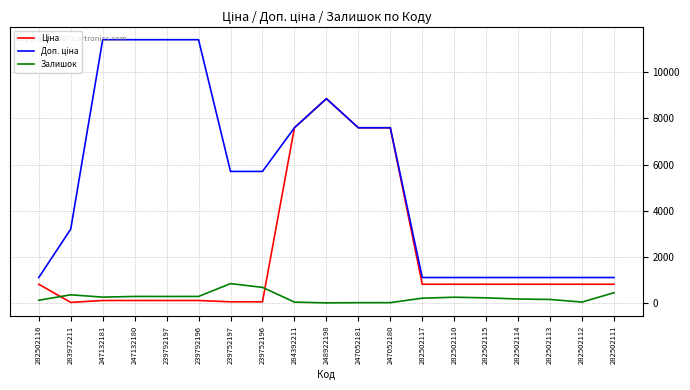

At which category is the sum across all series the highest?

248922198